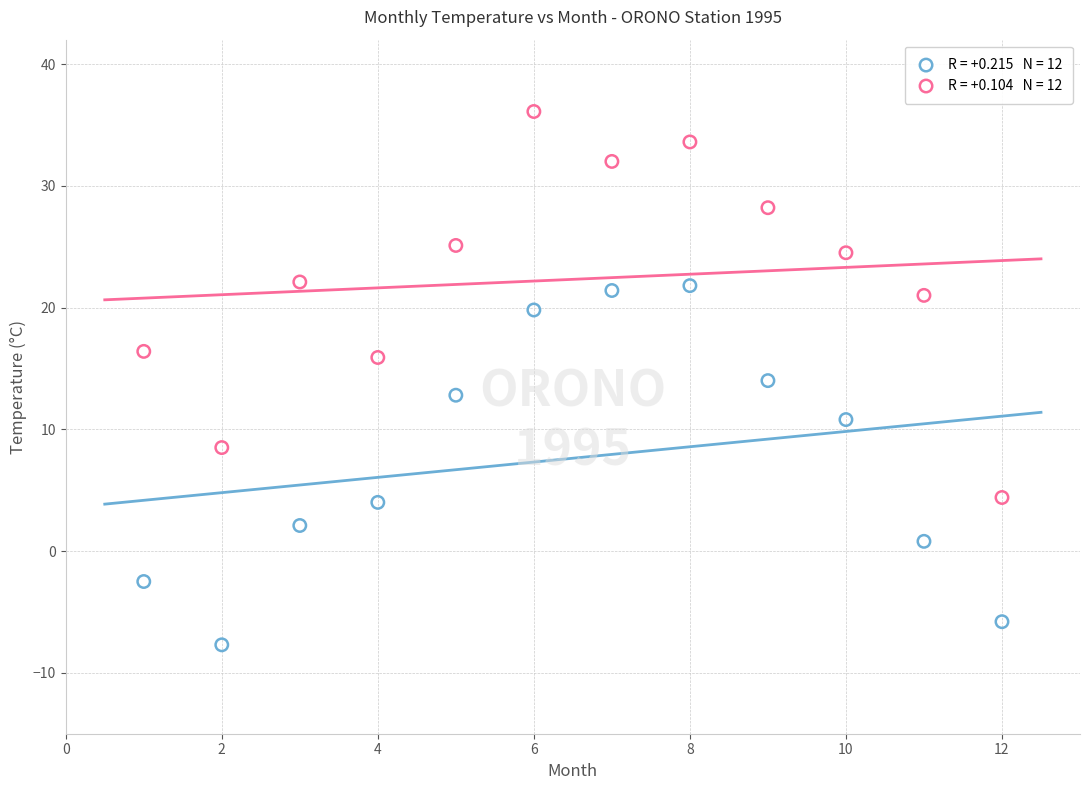

Across all data points, what is the range of X values (max minus min)?

11.0